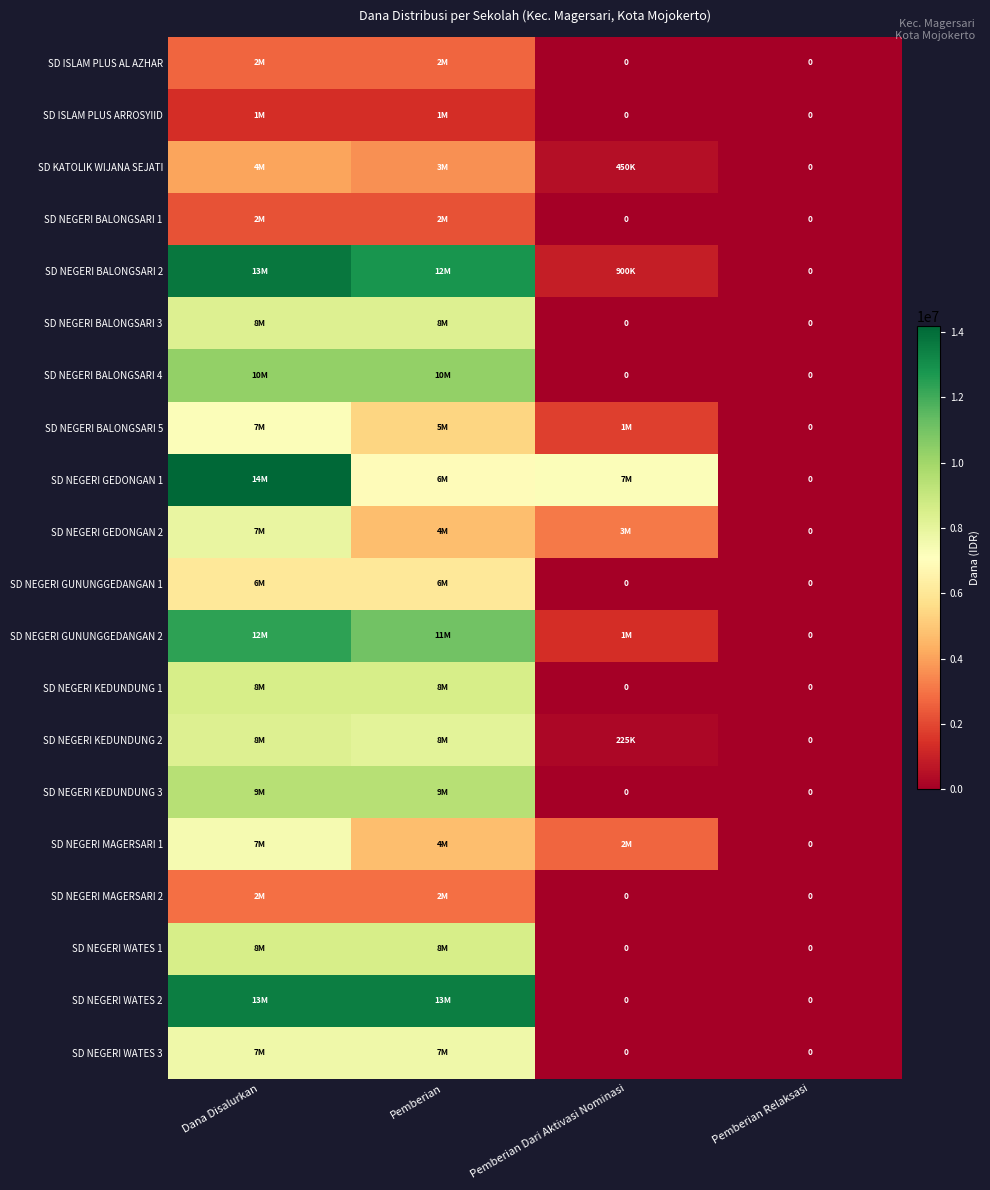

At which label is SD NEGERI BALONGSARI 5 closest to 3600000?

Pemberian